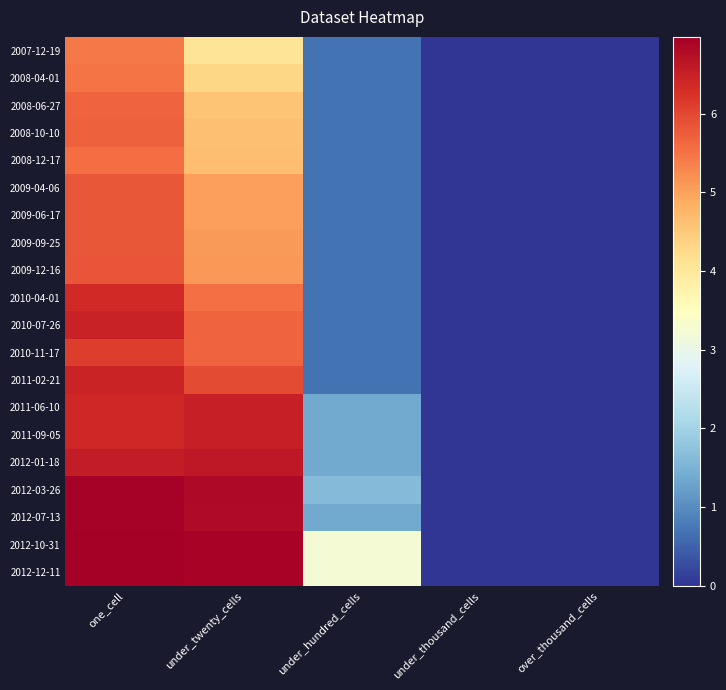

Reading right to left, transcribe all the data shown in this chart.

2007-12-19: over_thousand_cells=0.0	under_thousand_cells=0.0	under_hundred_cells=0.7	under_twenty_cells=4.1	one_cell=5.4
2008-04-01: over_thousand_cells=0.0	under_thousand_cells=0.0	under_hundred_cells=0.7	under_twenty_cells=4.3	one_cell=5.5
2008-06-27: over_thousand_cells=0.0	under_thousand_cells=0.0	under_hundred_cells=0.7	under_twenty_cells=4.6	one_cell=5.7
2008-10-10: over_thousand_cells=0.0	under_thousand_cells=0.0	under_hundred_cells=0.7	under_twenty_cells=4.6	one_cell=5.7
2008-12-17: over_thousand_cells=0.0	under_thousand_cells=0.0	under_hundred_cells=0.7	under_twenty_cells=4.7	one_cell=5.6
2009-04-06: over_thousand_cells=0.0	under_thousand_cells=0.0	under_hundred_cells=0.7	under_twenty_cells=5.0	one_cell=5.8
2009-06-17: over_thousand_cells=0.0	under_thousand_cells=0.0	under_hundred_cells=0.7	under_twenty_cells=5.0	one_cell=5.8
2009-09-25: over_thousand_cells=0.0	under_thousand_cells=0.0	under_hundred_cells=0.7	under_twenty_cells=5.1	one_cell=5.8
2009-12-16: over_thousand_cells=0.0	under_thousand_cells=0.0	under_hundred_cells=0.7	under_twenty_cells=5.1	one_cell=5.8
2010-04-01: over_thousand_cells=0.0	under_thousand_cells=0.0	under_hundred_cells=0.7	under_twenty_cells=5.5	one_cell=6.4
2010-07-26: over_thousand_cells=0.0	under_thousand_cells=0.0	under_hundred_cells=0.7	under_twenty_cells=5.7	one_cell=6.5
2010-11-17: over_thousand_cells=0.0	under_thousand_cells=0.0	under_hundred_cells=0.7	under_twenty_cells=5.7	one_cell=6.1
2011-02-21: over_thousand_cells=0.0	under_thousand_cells=0.0	under_hundred_cells=0.7	under_twenty_cells=6.0	one_cell=6.4
2011-06-10: over_thousand_cells=0.0	under_thousand_cells=0.0	under_hundred_cells=1.4	under_twenty_cells=6.5	one_cell=6.4
2011-09-05: over_thousand_cells=0.0	under_thousand_cells=0.0	under_hundred_cells=1.4	under_twenty_cells=6.5	one_cell=6.4
2012-01-18: over_thousand_cells=0.0	under_thousand_cells=0.0	under_hundred_cells=1.4	under_twenty_cells=6.6	one_cell=6.5
2012-03-26: over_thousand_cells=0.0	under_thousand_cells=0.0	under_hundred_cells=1.6	under_twenty_cells=6.8	one_cell=6.9
2012-07-13: over_thousand_cells=0.0	under_thousand_cells=0.0	under_hundred_cells=1.4	under_twenty_cells=6.8	one_cell=6.9
2012-10-31: over_thousand_cells=0.0	under_thousand_cells=0.0	under_hundred_cells=3.2	under_twenty_cells=6.9	one_cell=7.0
2012-12-11: over_thousand_cells=0.0	under_thousand_cells=0.0	under_hundred_cells=3.2	under_twenty_cells=6.9	one_cell=7.0